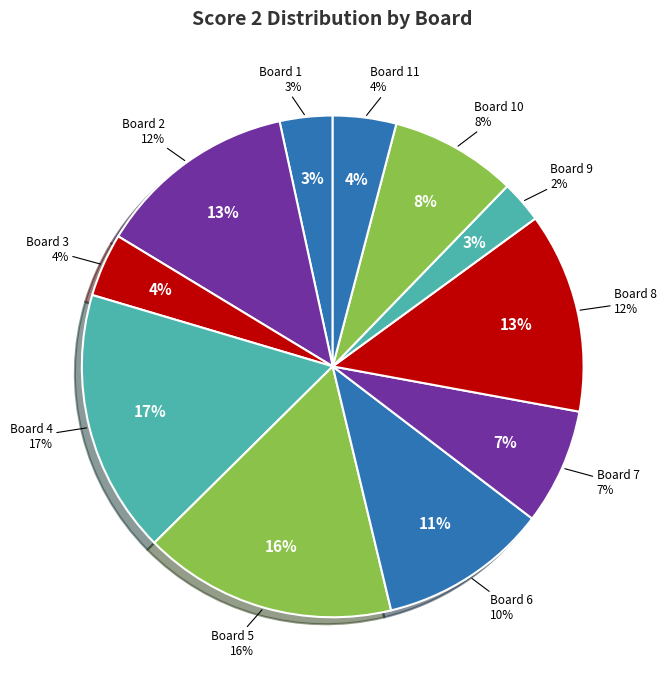

Combined, what portion of the pie is Board 7 and Board 5?

23.8%